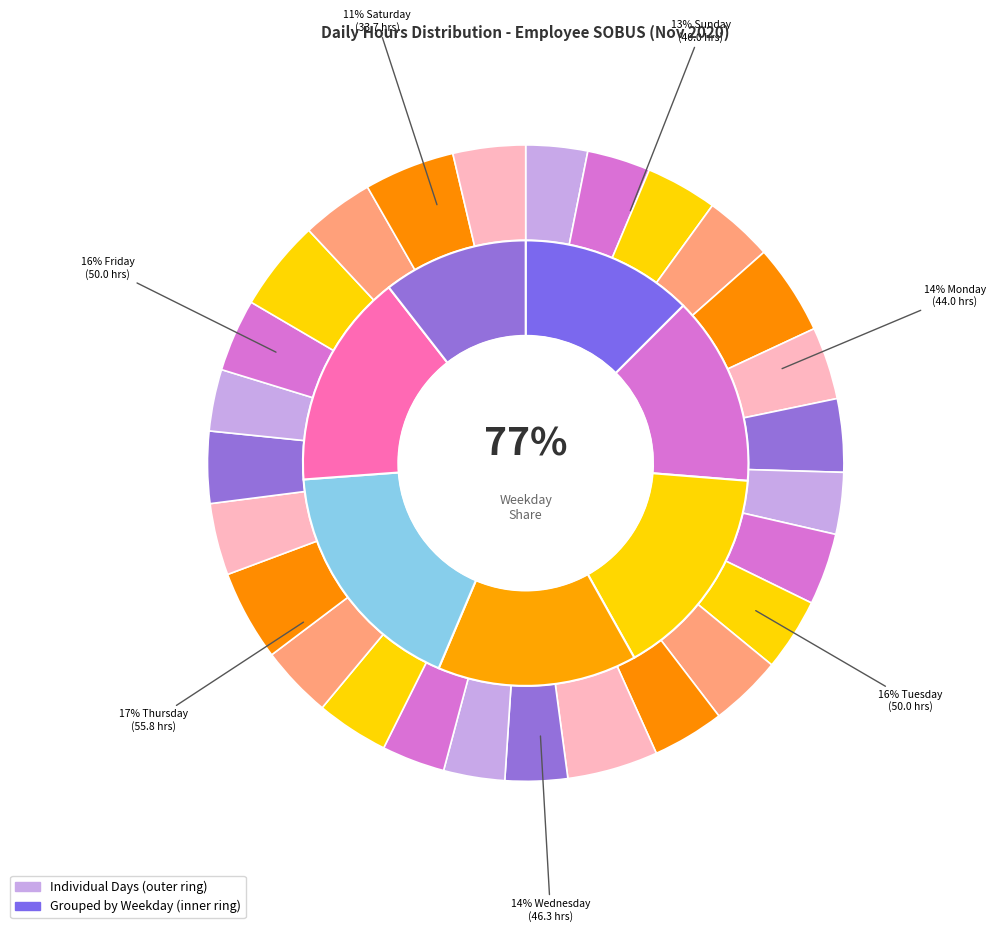

Is it true that Day 10 is 17% of the pie?

False